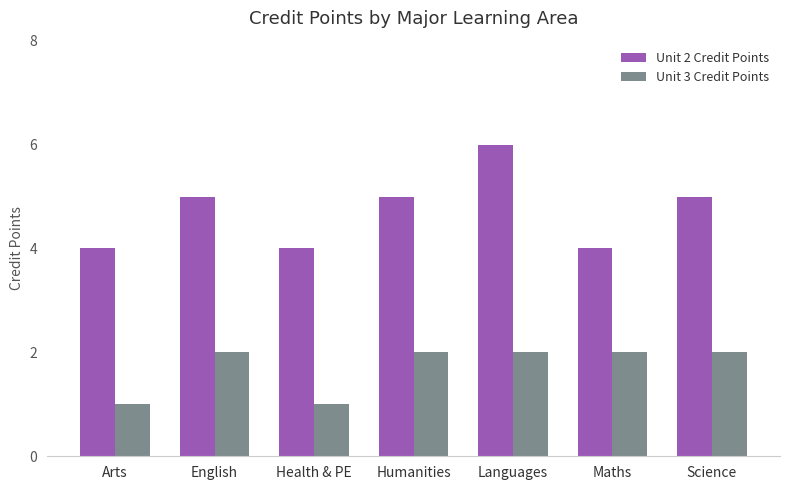

What are all the series names shown in the legend?

Unit 2 Credit Points, Unit 3 Credit Points